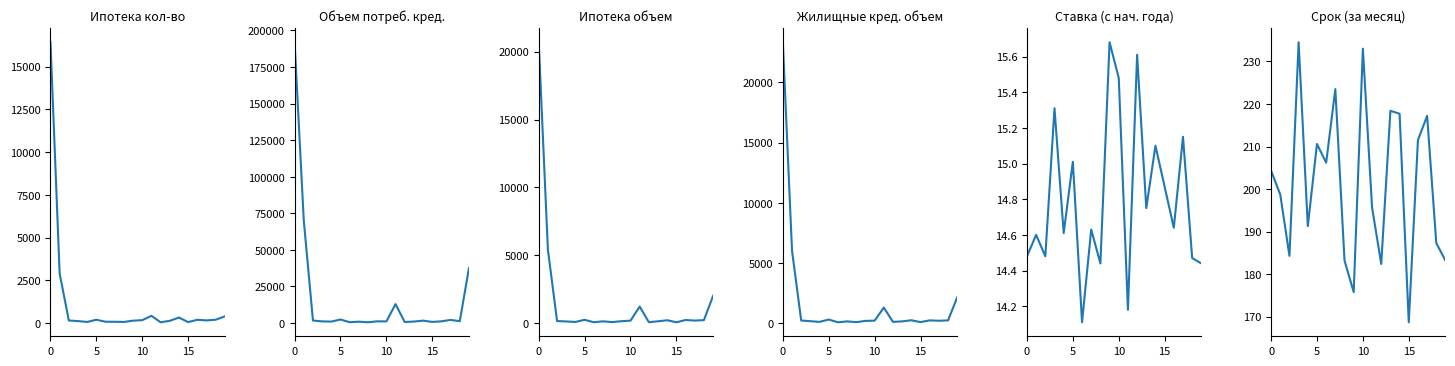

True or false: Жилищные кред. объем (млн.руб.) and Средневзв. срок (мес., выд. за месяц) intersect in this chart.

True